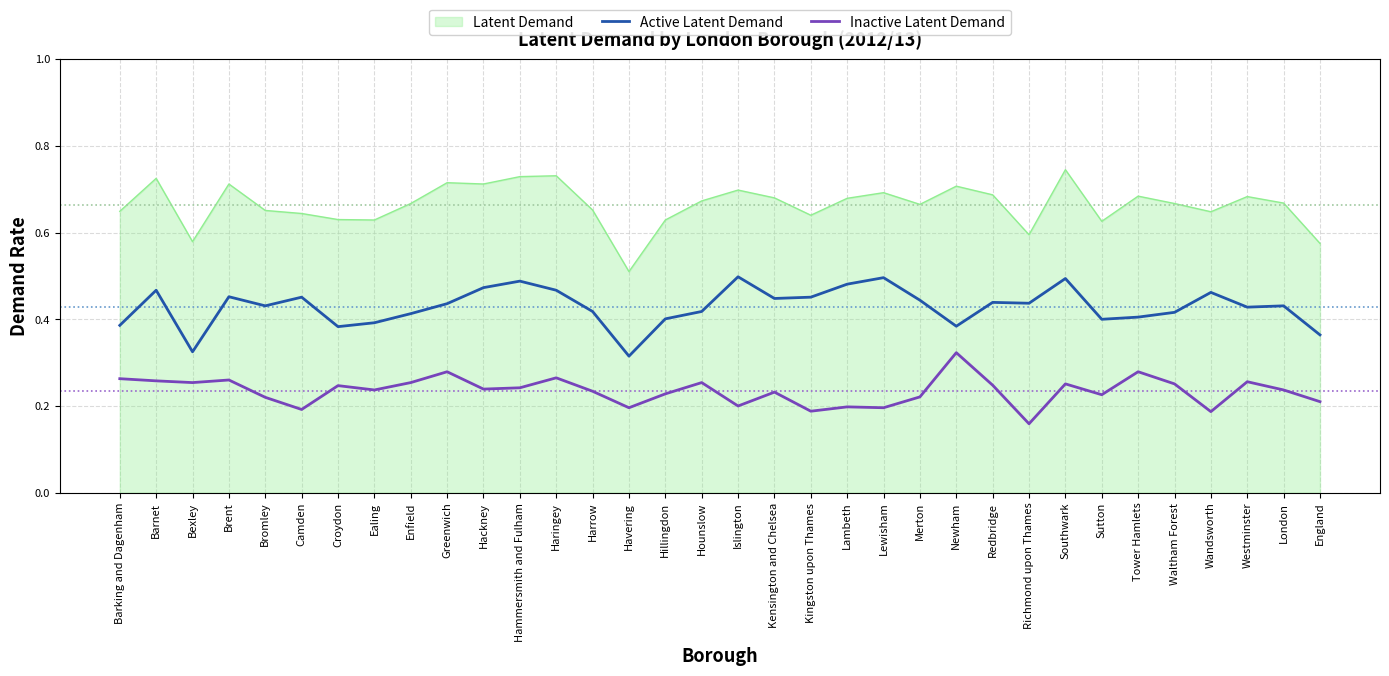

The value of Inactive Latent Demand at Bexley is 0.1. True or false?

False